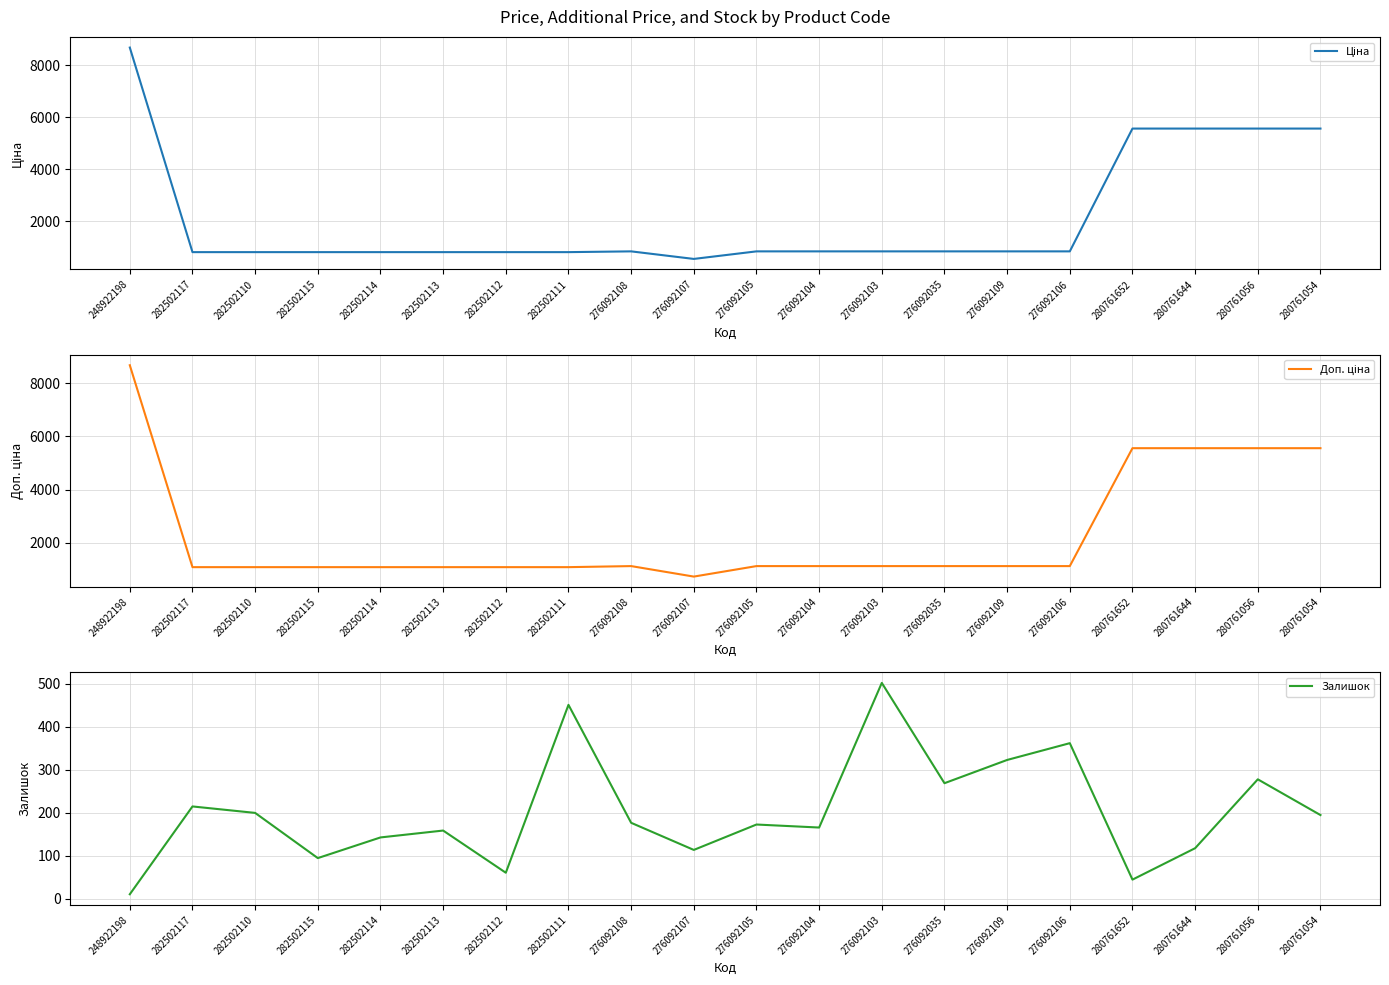

The Доп. ціна series shows 1087.0 at 282502110. True or false?

True